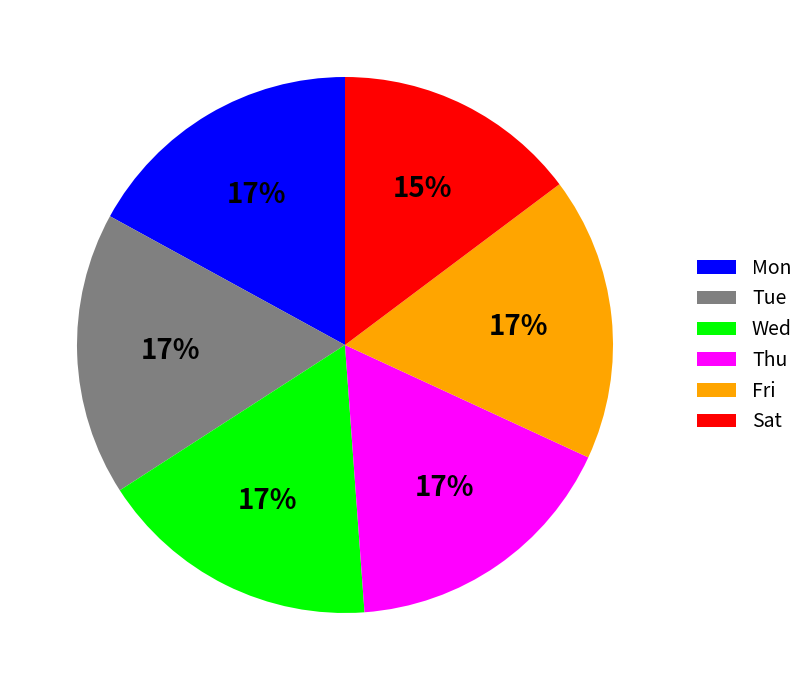

To the nearest percent, what is the average slice percentage?

17%